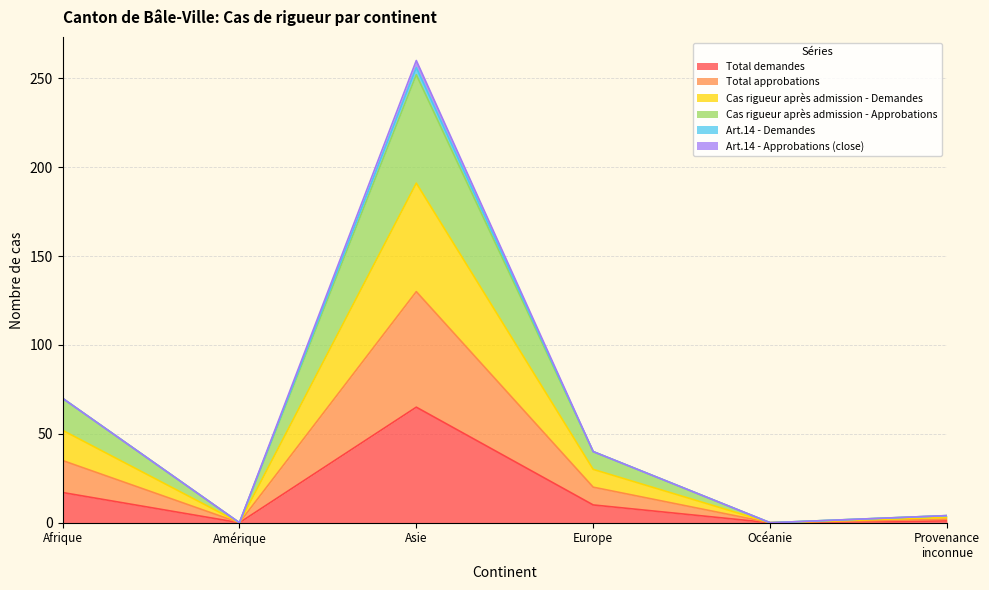

List the labels in order of Cas rigueur après admission - Approbations value, largest first.

Asie, Afrique, Europe, Provenance
inconnue, Amérique, Océanie